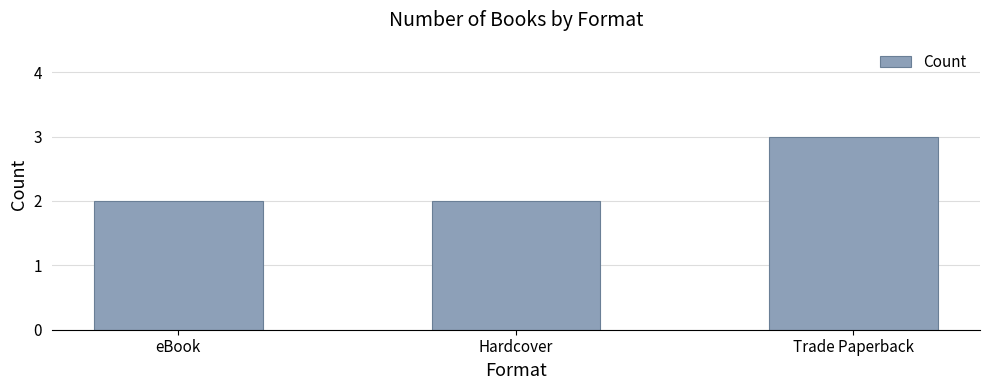

The chart shows a value of 3 at Trade Paperback. True or false?

True